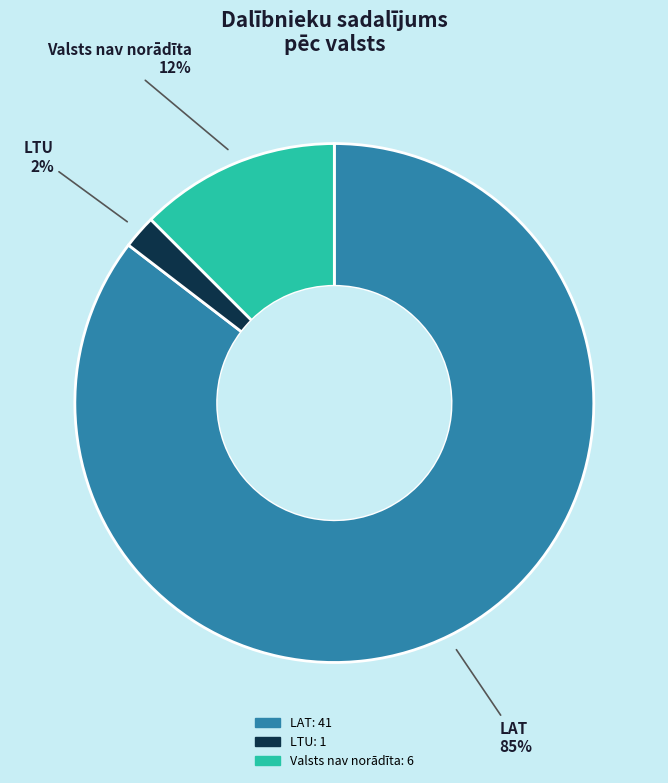

Which has a higher value, Valsts nav norādīta or LAT?

LAT